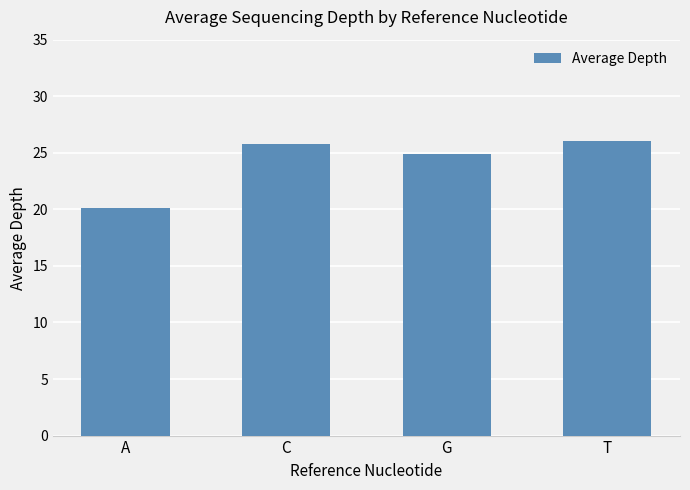

Does the chart contain stacked bars?

No